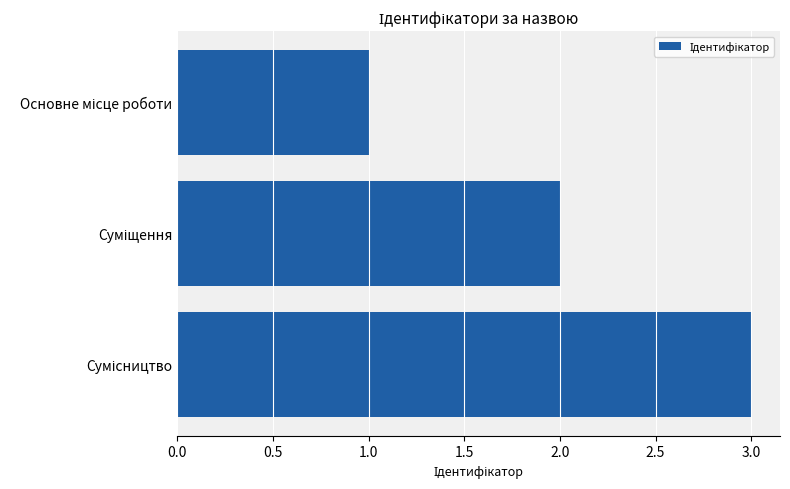

What is the sum of all values?

6